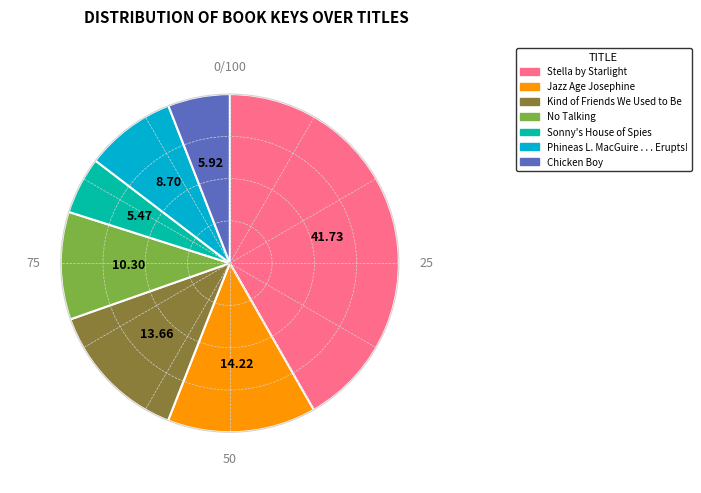

Which slice is the largest?

Stella by Starlight